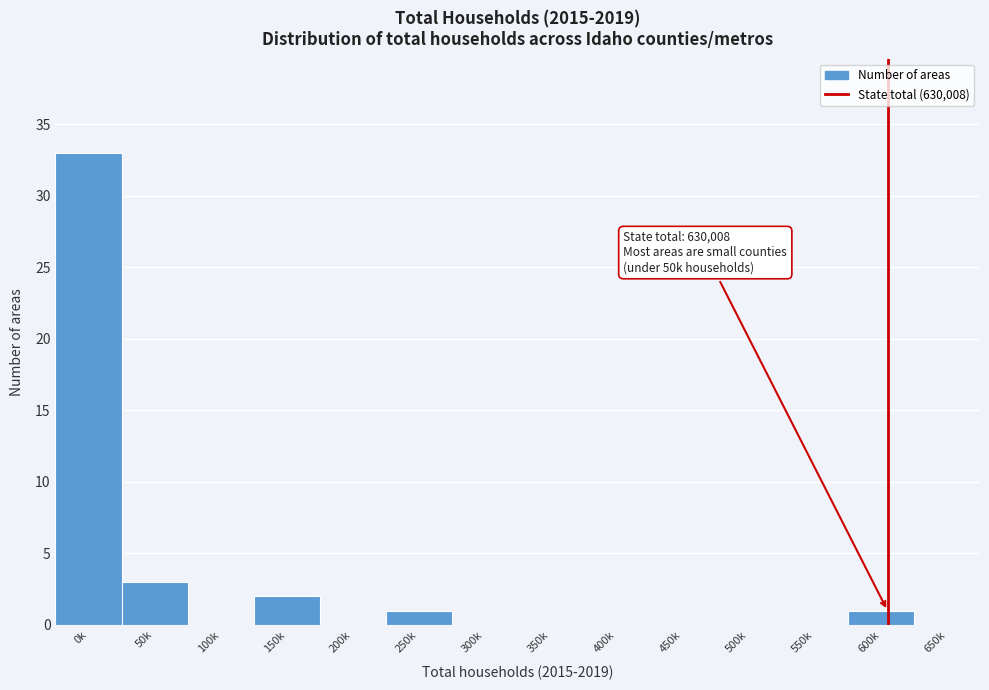

Reading right to left, extract all data points from this chart.

650k=0	600k=1	550k=0	500k=0	450k=0	400k=0	350k=0	300k=0	250k=1	200k=0	150k=2	100k=0	50k=3	0k=33